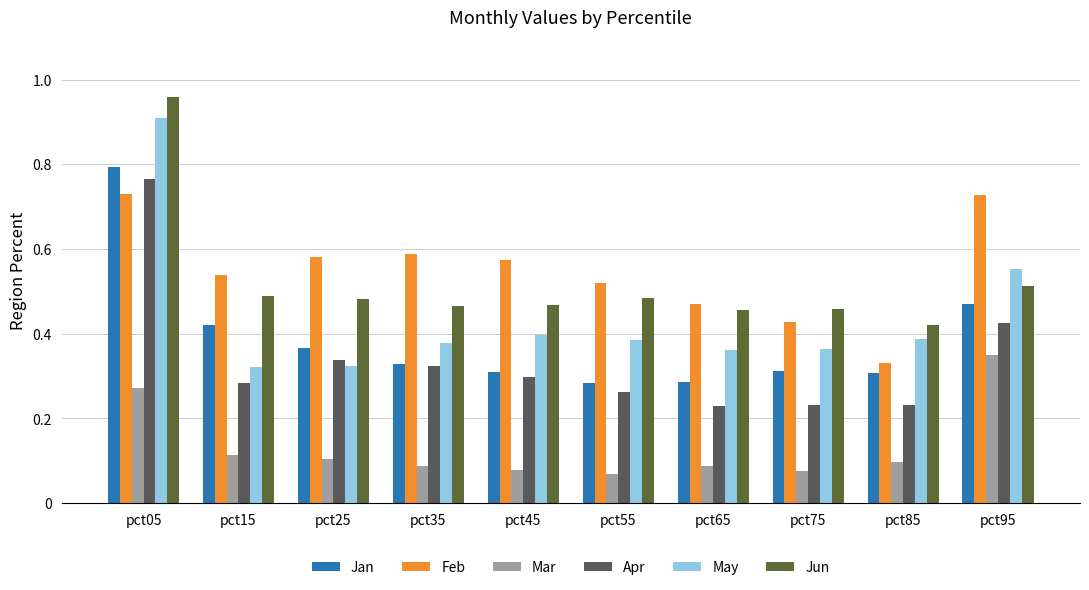

How many distinct data groups are displayed?

6